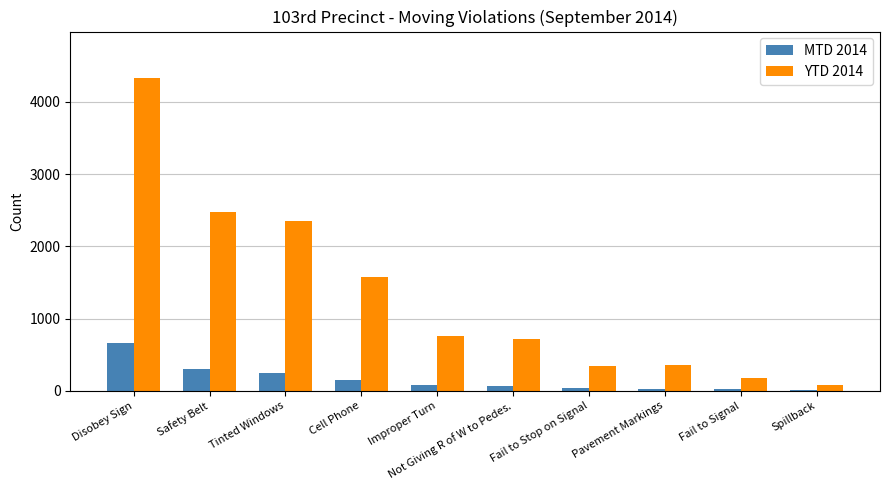

At which category is the sum across all series the highest?

Disobey Sign